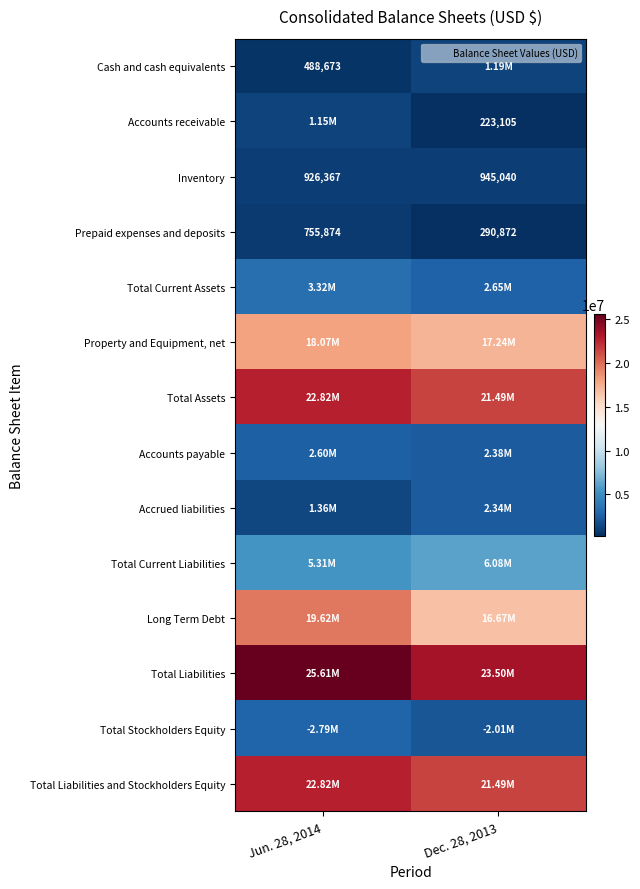

Is it true that Accrued liabilities equals 3432257 at Dec. 28, 2013?

False